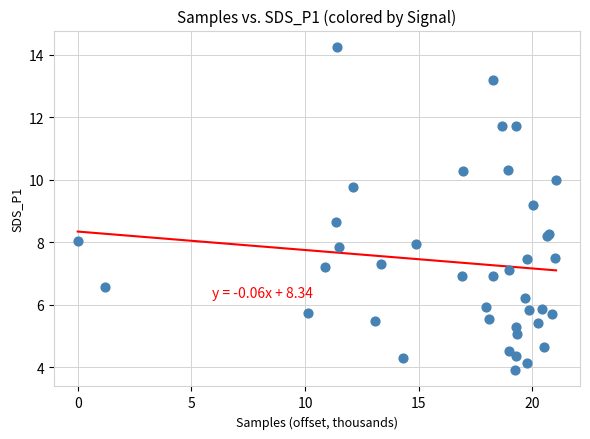

What Y value in the scatter plot is closest to 9?

9.2